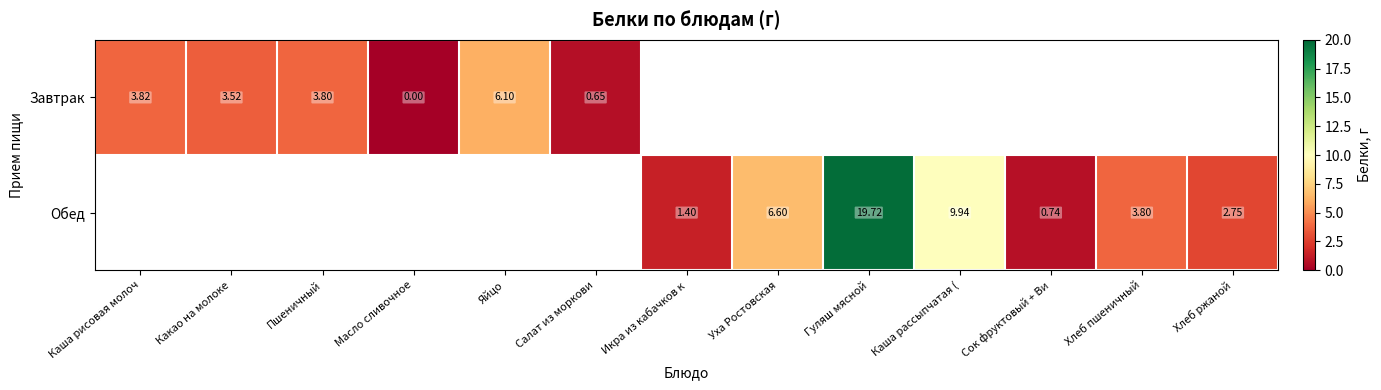

Is the value of Завтрак at Яйцо greater than the value of Обед at Гуляш мясной?

No